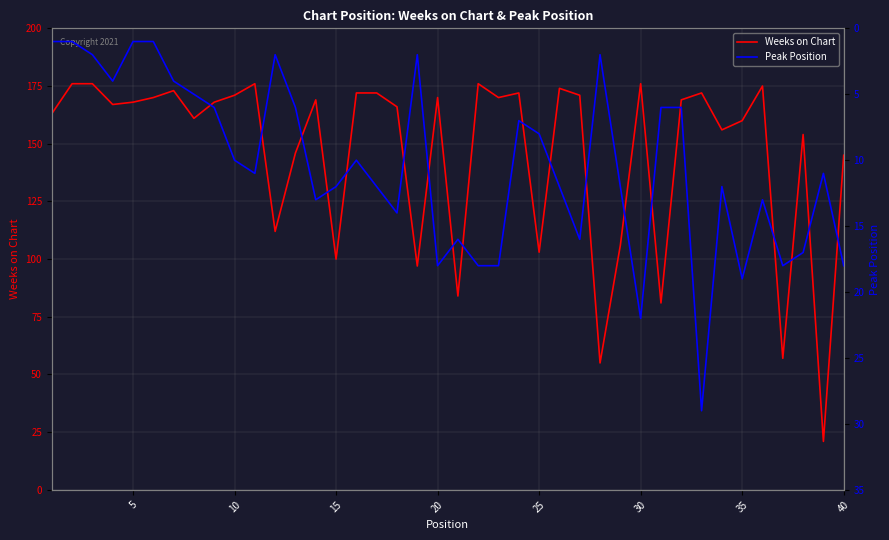

What is the lowest value of the Weeks on Chart series?

21